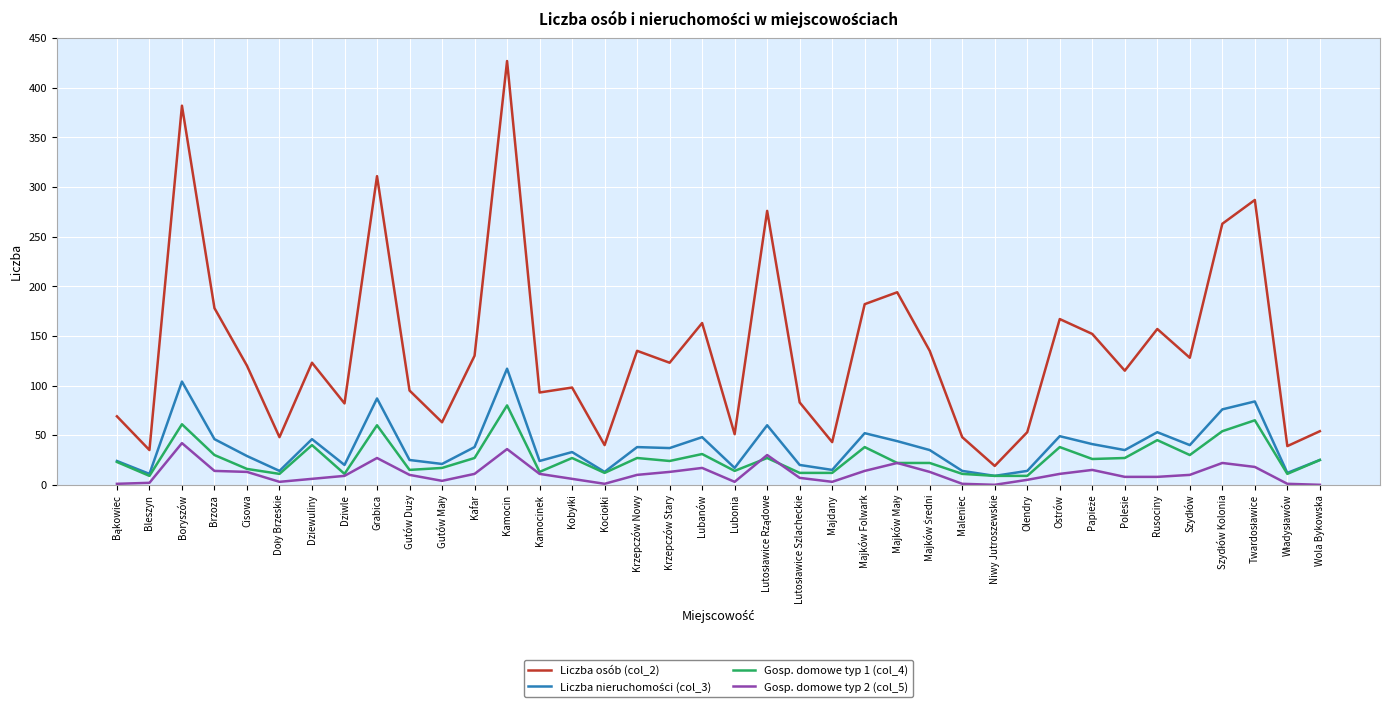

What is the spread (max minus min) of values at Grabica?

284